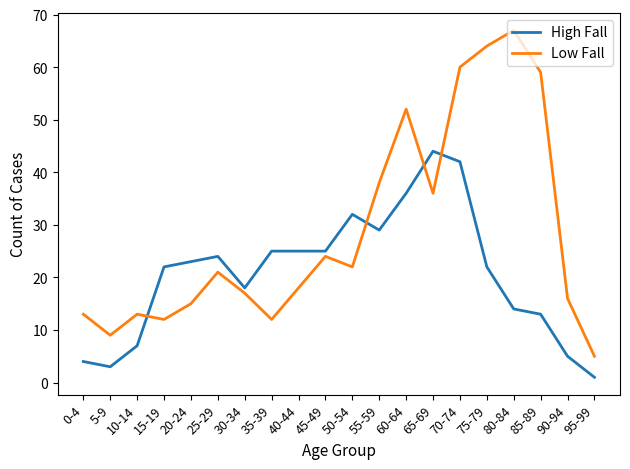

Reading left to right, transcribe all the data shown in this chart.

High Fall: 0-4=4	5-9=3	10-14=7	15-19=22	20-24=23	25-29=24	30-34=18	35-39=25	40-44=25	45-49=25	50-54=32	55-59=29	60-64=36	65-69=44	70-74=42	75-79=22	80-84=14	85-89=13	90-94=5	95-99=1
Low Fall: 0-4=13	5-9=9	10-14=13	15-19=12	20-24=15	25-29=21	30-34=17	35-39=12	40-44=18	45-49=24	50-54=22	55-59=38	60-64=52	65-69=36	70-74=60	75-79=64	80-84=67	85-89=59	90-94=16	95-99=5